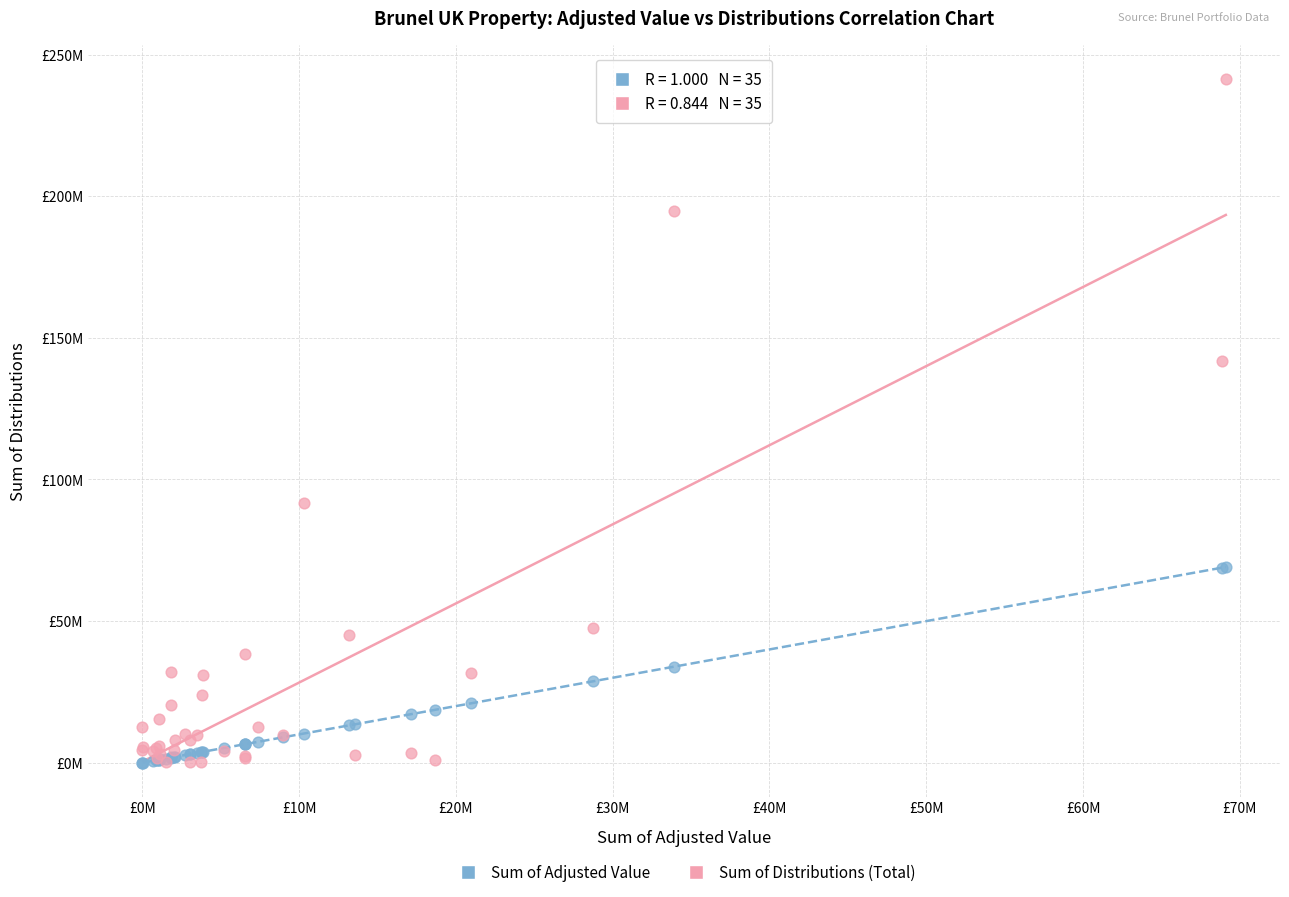

Which series reaches the maximum Y coordinate?

Sum of Distributions (Total)